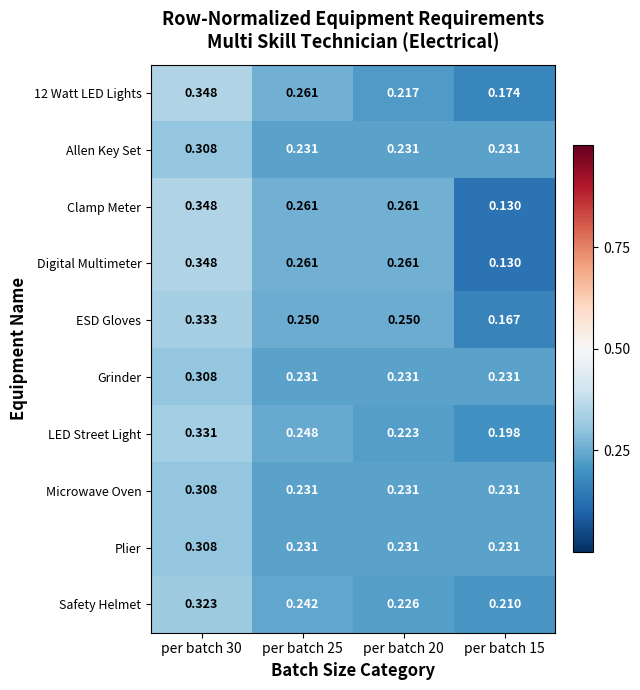

Is the value of Clamp Meter at per batch 30 greater than the value of Allen Key Set at per batch 30?

Yes